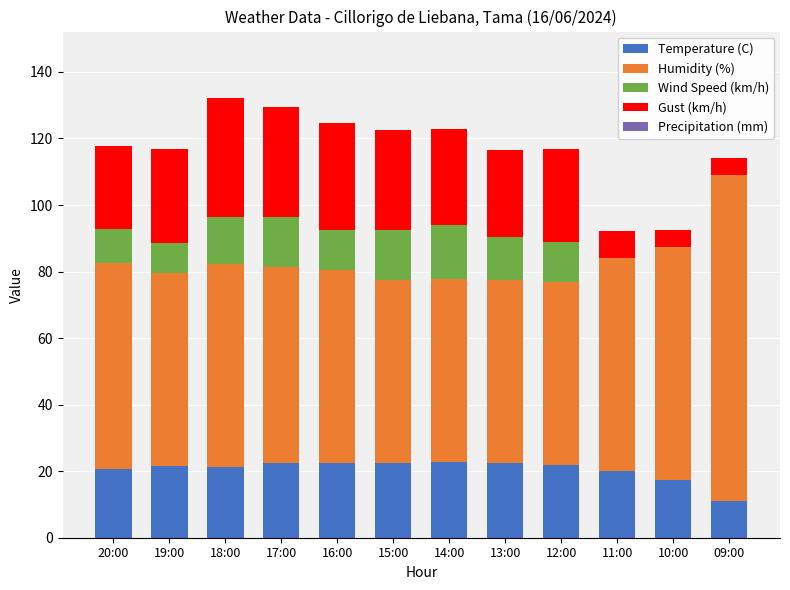

How many series are shown in this chart?

4